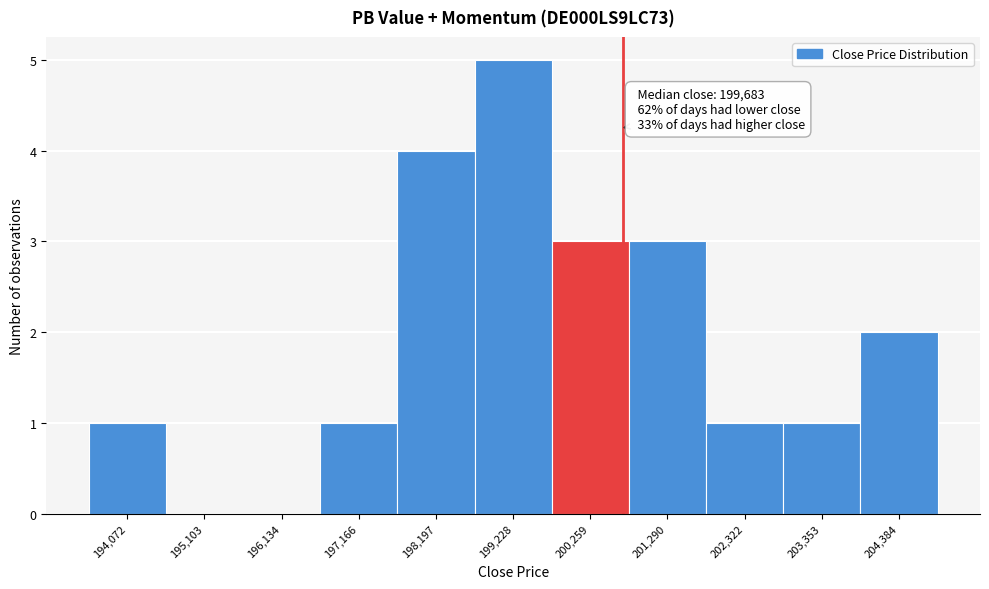

Over which range of the x-axis is the bar tallest?

198800 to 199800